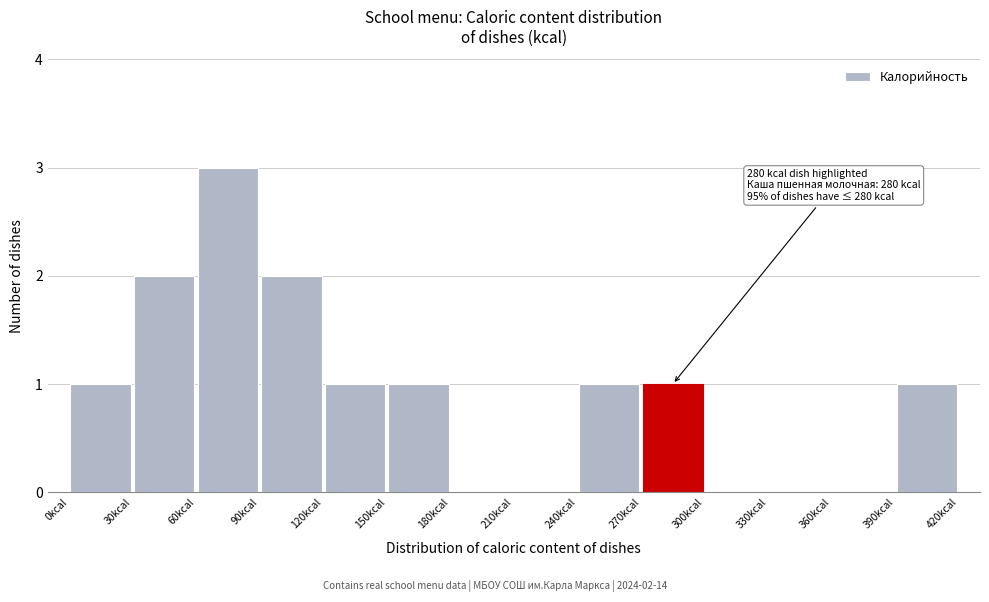

Which range on the x-axis has the tallest bar?

60 to 90